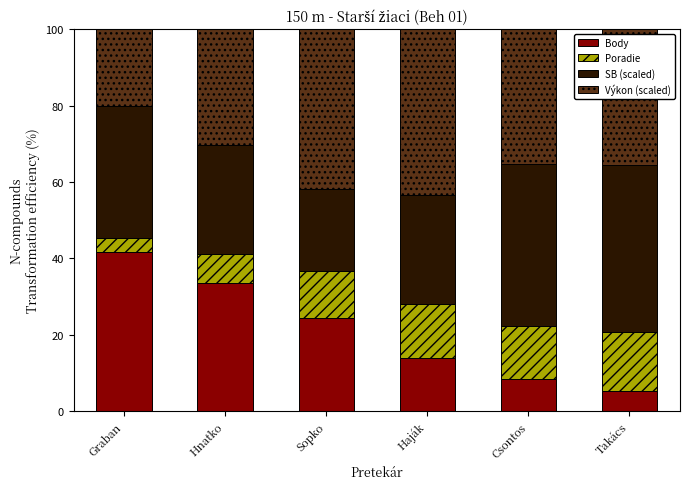

What value does the Body series have at Csontos?

8.4